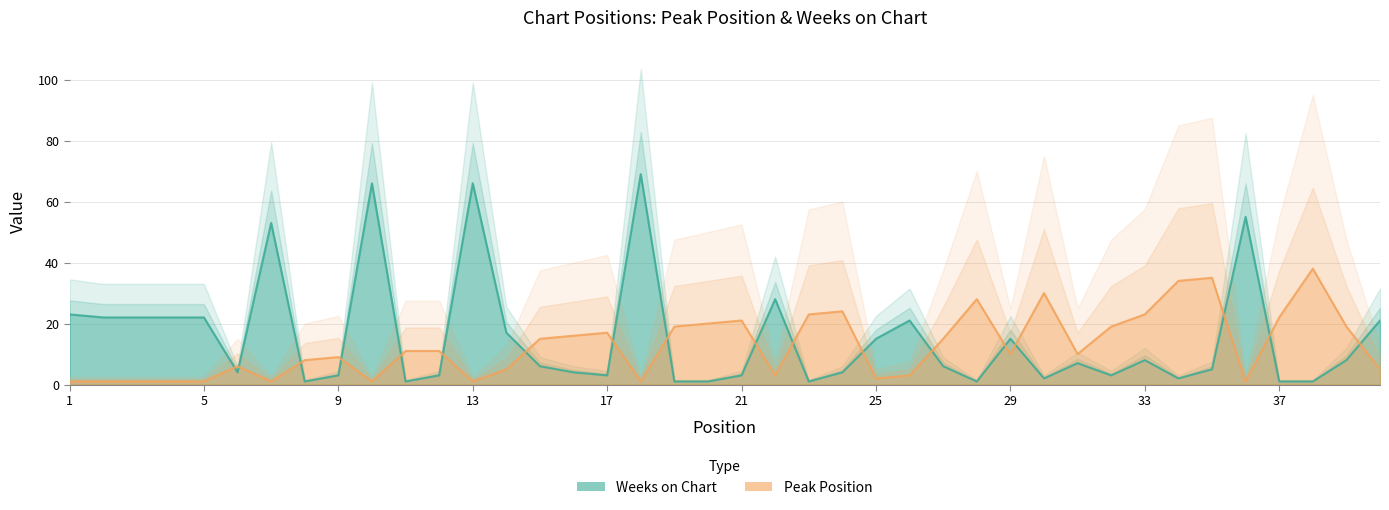

What is the sum of all Peak Position values?

511